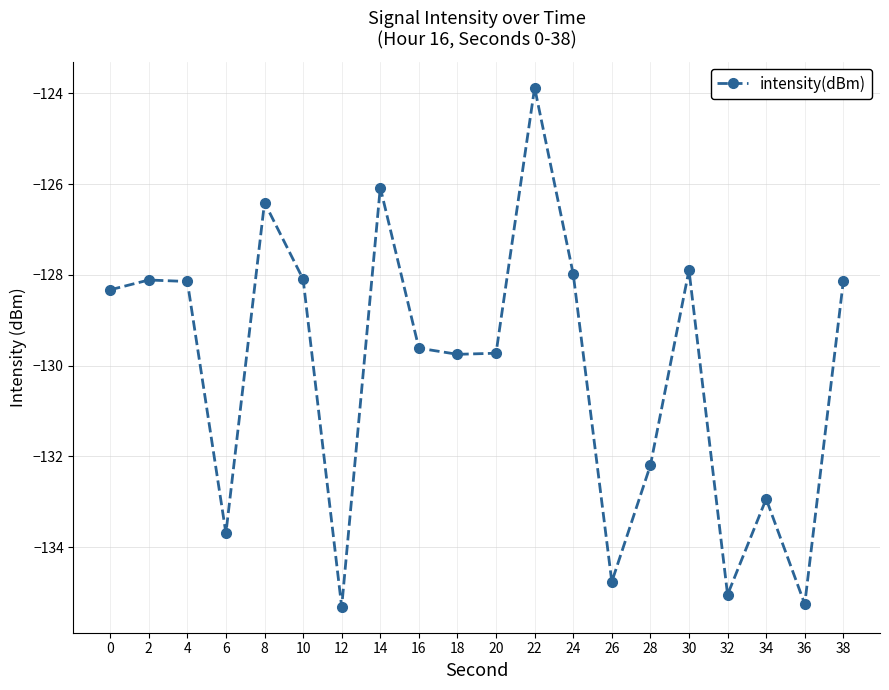

Read the value at 38.

-128.1